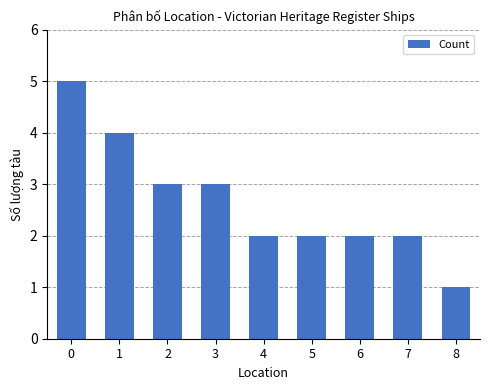

Are the bars grouped side by side (vs. stacked)?

No